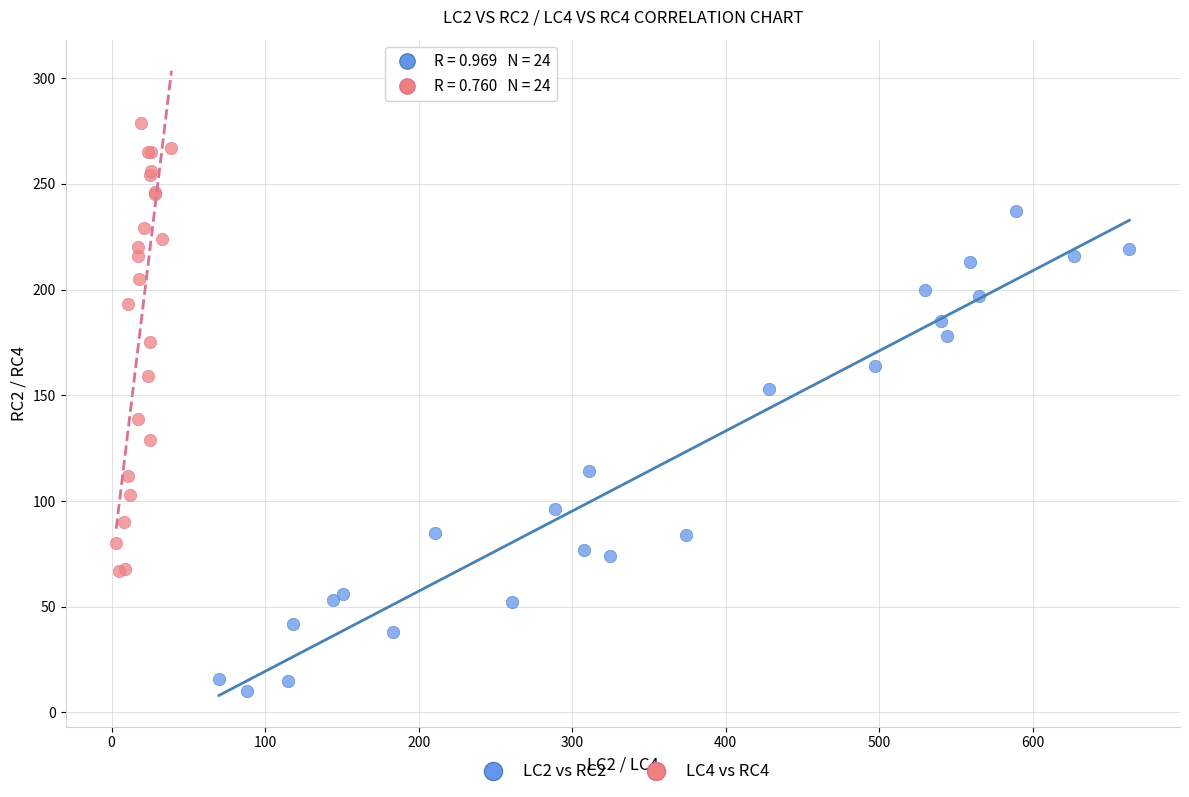

Which series has the largest Y range (max minus min)?

LC2 vs RC2